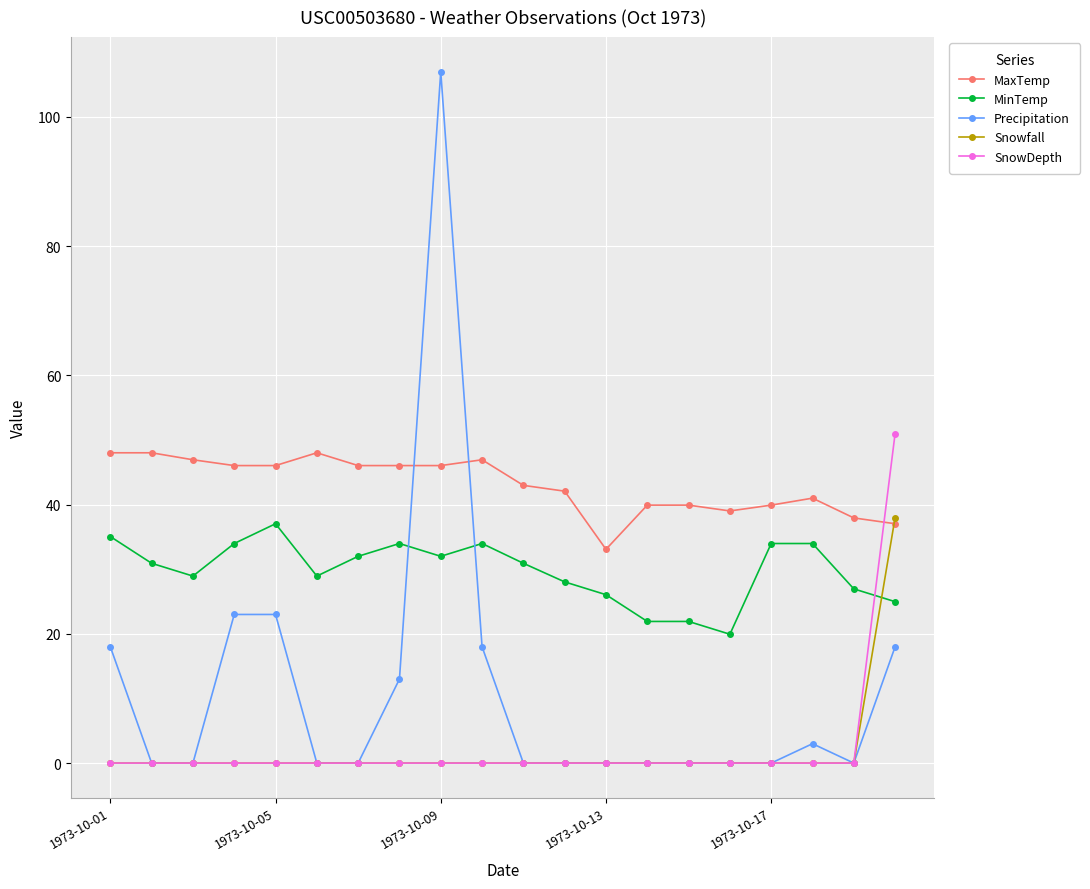

What is the value of the MaxTemp point at the 6th from the left?

48.0